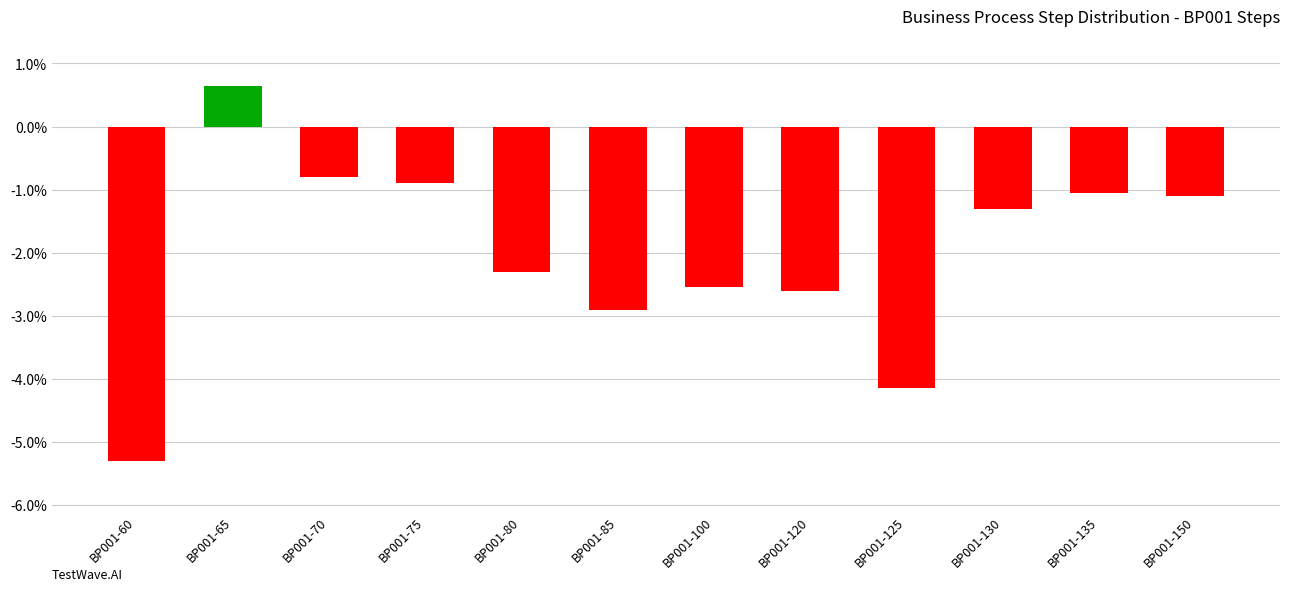

Which category has the highest value across all series?

BP001-65